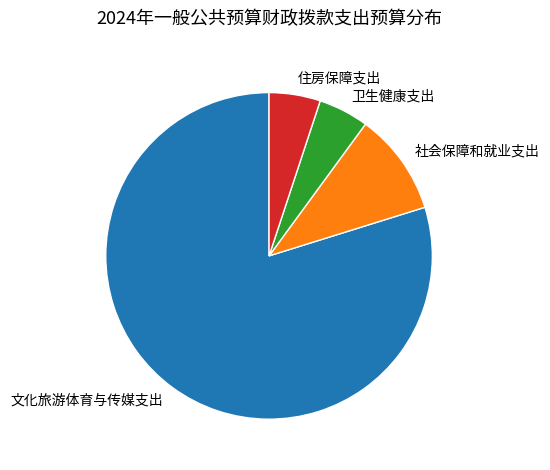

What is the largest slice in the pie chart?

文化旅游体育与传媒支出